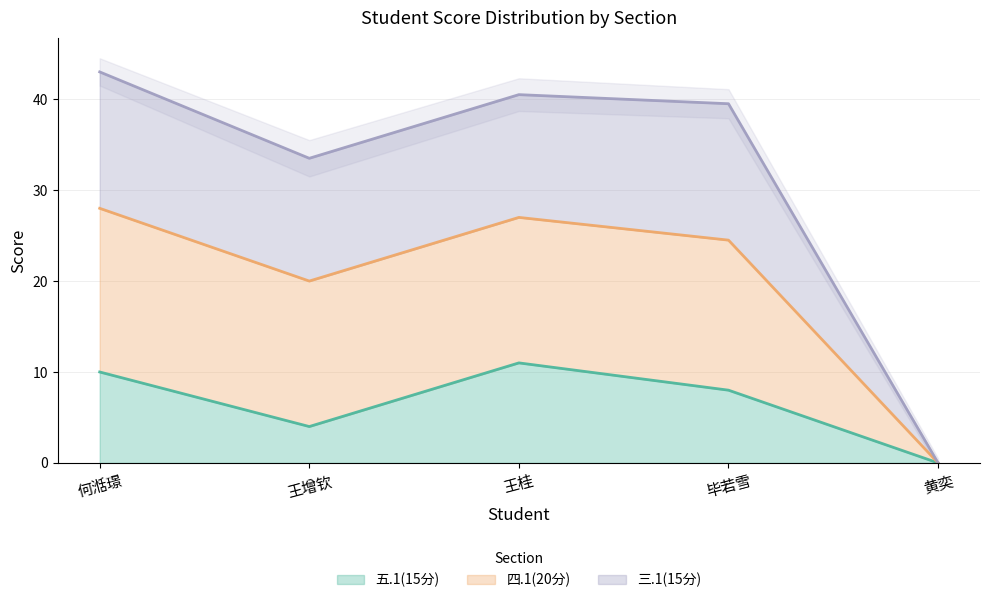

At which category does the chart reach its peak across all series?

何湉璟